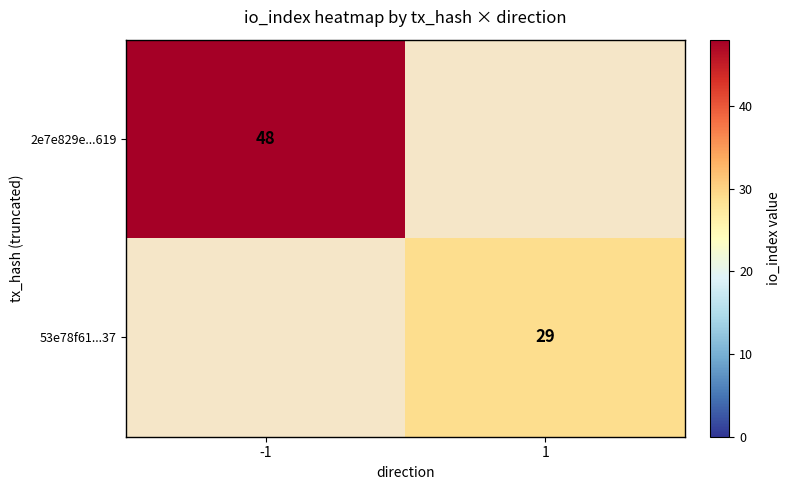

Count the number of categories in the chart.

2